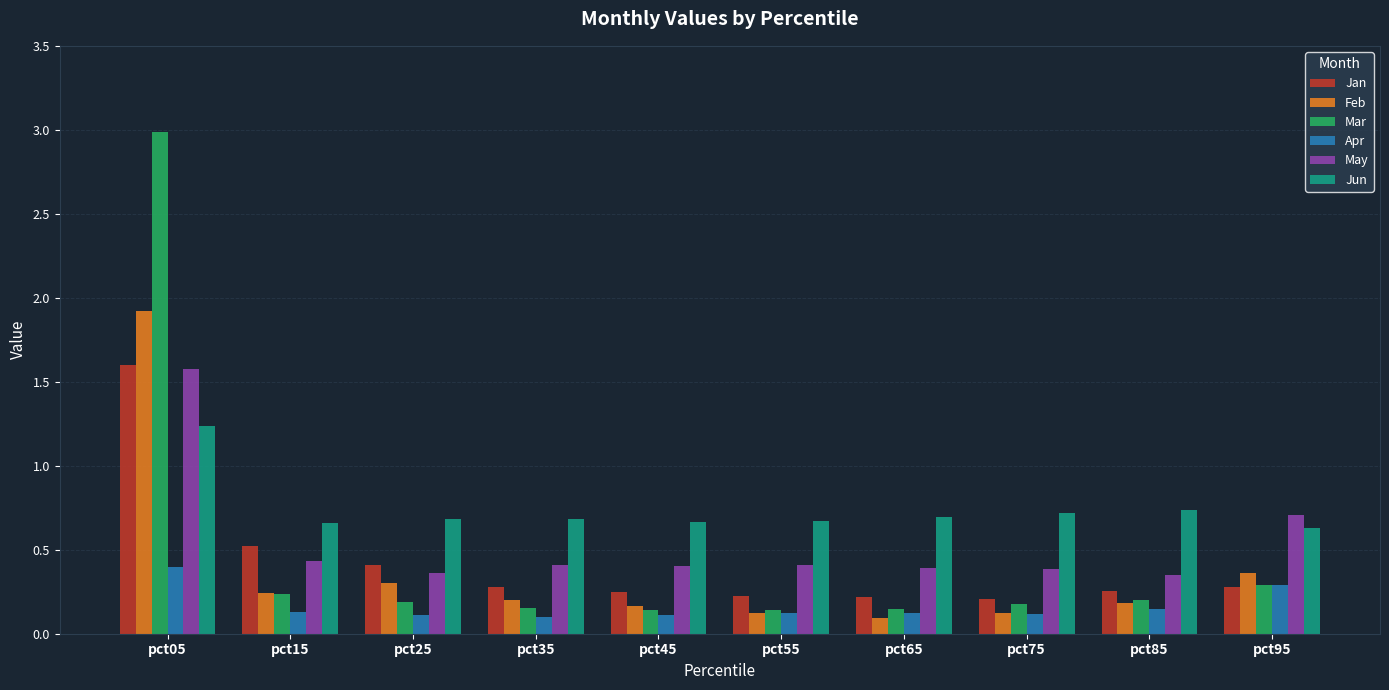

Which label corresponds to the largest value in the chart?

pct05